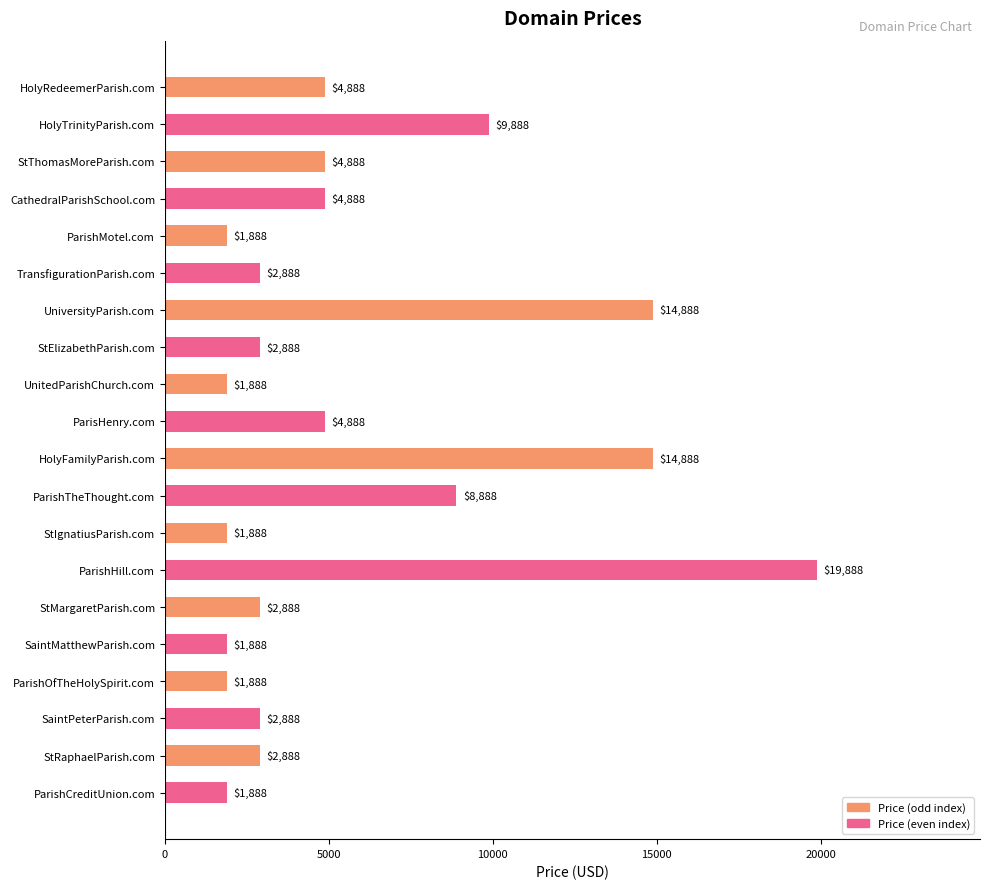

What is the difference between the maximum and minimum values?

18000